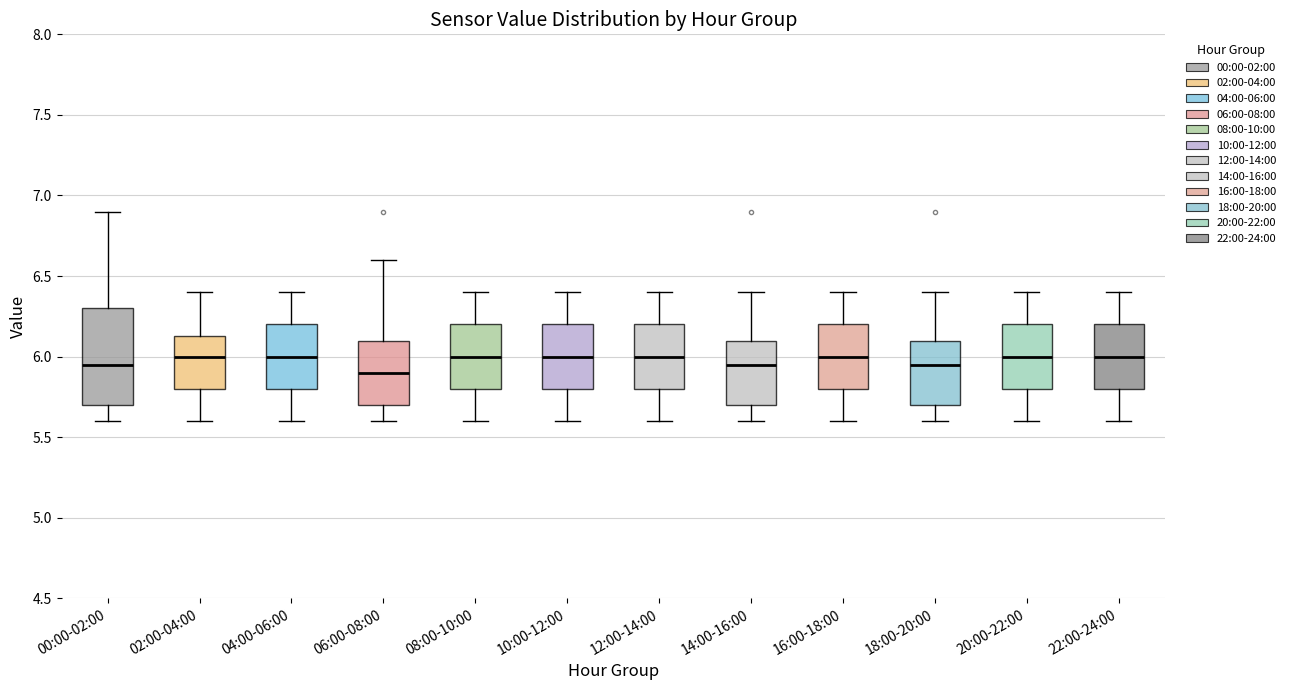

Reading left to right, transcribe this box plot: for each box, give where its median line is, the range the box spans, and where its two whiskers end, as read against the y-axis. The values are not printed on the chart, so give them approximately, as read against the axis.

00:00-02:00: median 5.95, box 5.70 to 6.30, whiskers 5.60 to 6.90
02:00-04:00: median 6.00, box 5.80 to 6.15, whiskers 5.60 to 6.40
04:00-06:00: median 6.00, box 5.80 to 6.20, whiskers 5.60 to 6.40
06:00-08:00: median 5.90, box 5.70 to 6.10, whiskers 5.60 to 6.60
08:00-10:00: median 6.00, box 5.80 to 6.20, whiskers 5.60 to 6.40
10:00-12:00: median 6.00, box 5.80 to 6.20, whiskers 5.60 to 6.40
12:00-14:00: median 6.00, box 5.80 to 6.20, whiskers 5.60 to 6.40
14:00-16:00: median 5.95, box 5.70 to 6.10, whiskers 5.60 to 6.40
16:00-18:00: median 6.00, box 5.80 to 6.20, whiskers 5.60 to 6.40
18:00-20:00: median 5.95, box 5.70 to 6.10, whiskers 5.60 to 6.40
20:00-22:00: median 6.00, box 5.80 to 6.20, whiskers 5.60 to 6.40
22:00-24:00: median 6.00, box 5.80 to 6.20, whiskers 5.60 to 6.40